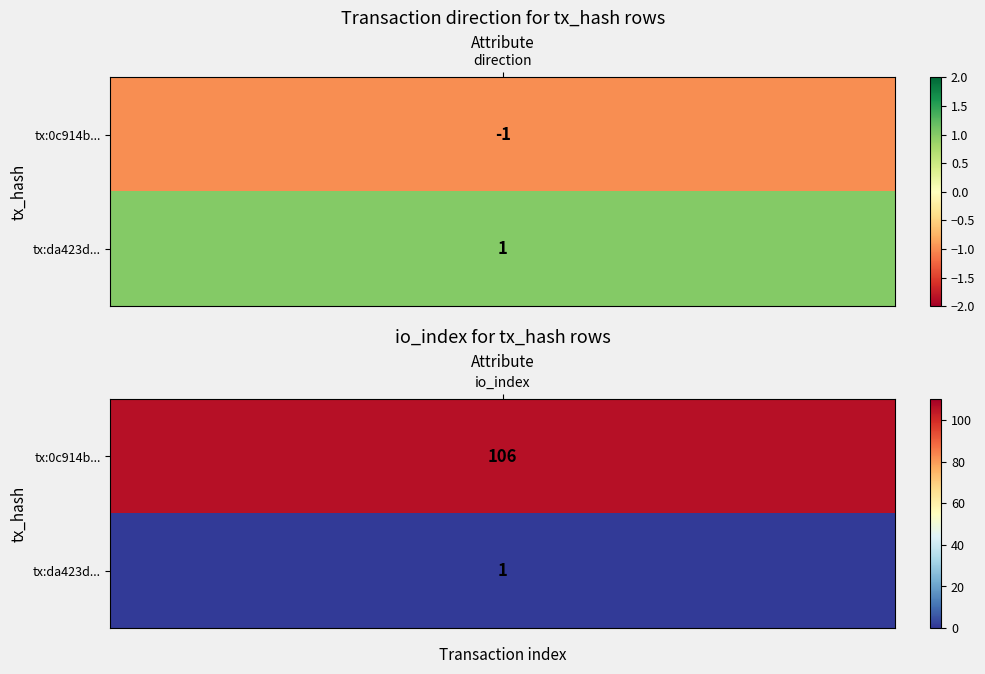

Which series changed the most between 0 and 1?

0c914b9657dbb8ca8e7e2cd0f8e7b3b432ee91b